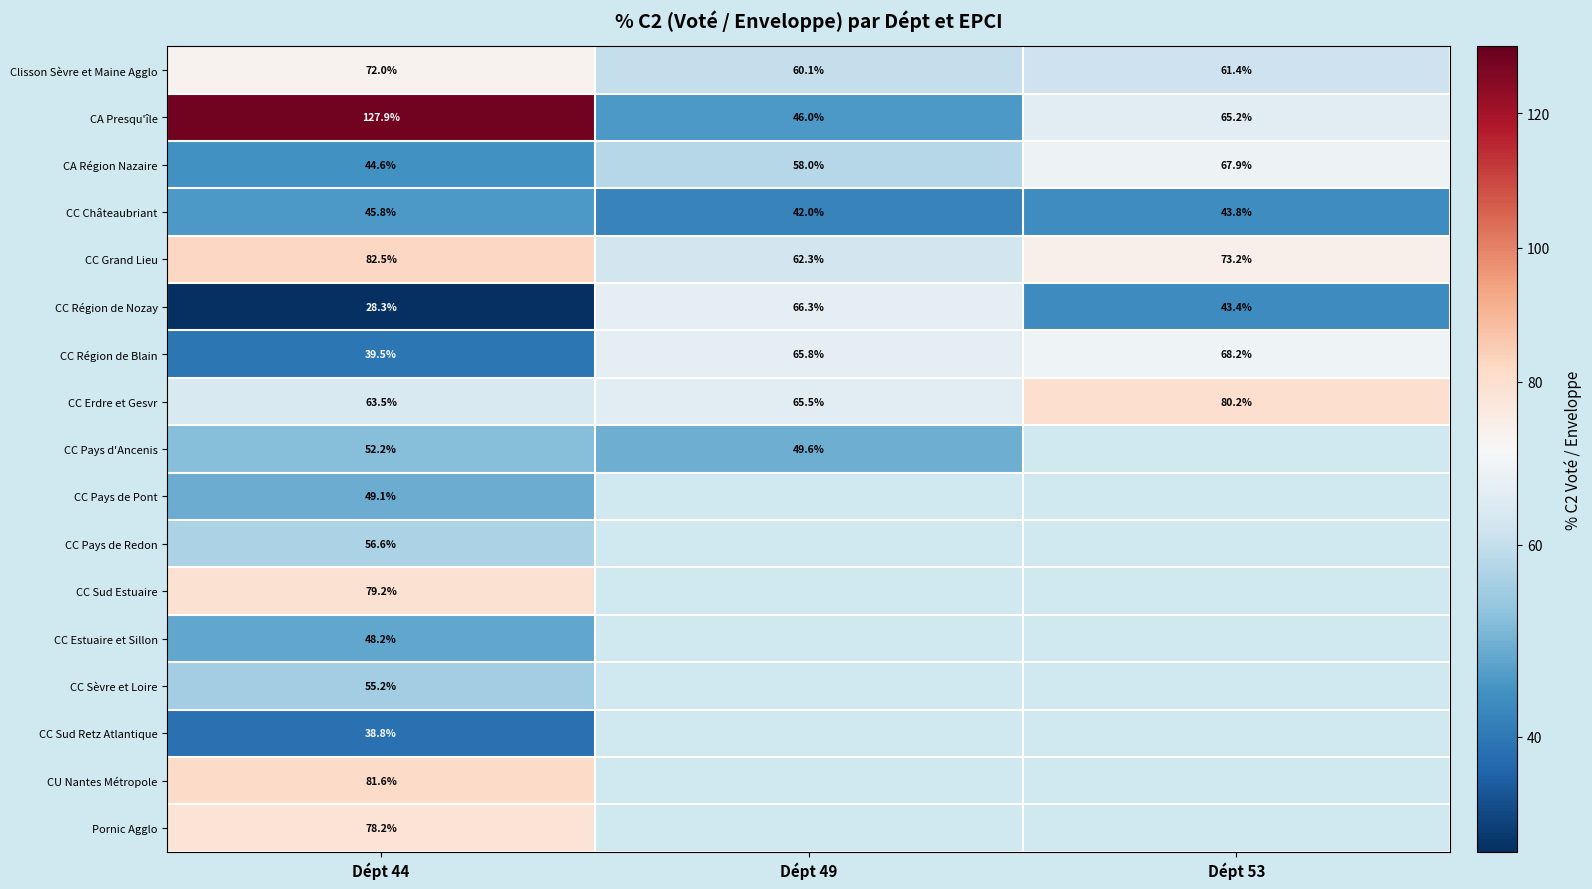

What is the difference between the maximum and minimum values in the CA Région Nazaire series?

23.3